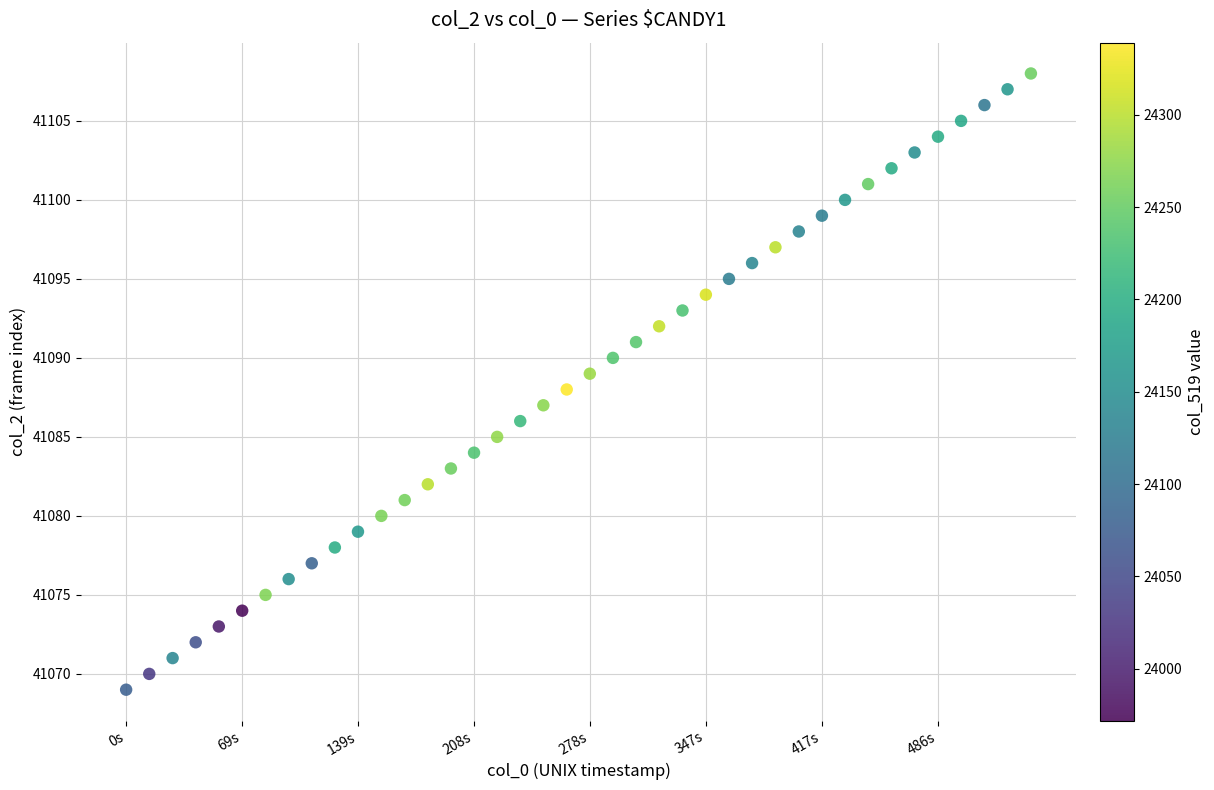

What is the range of Y values (max minus min)?

39